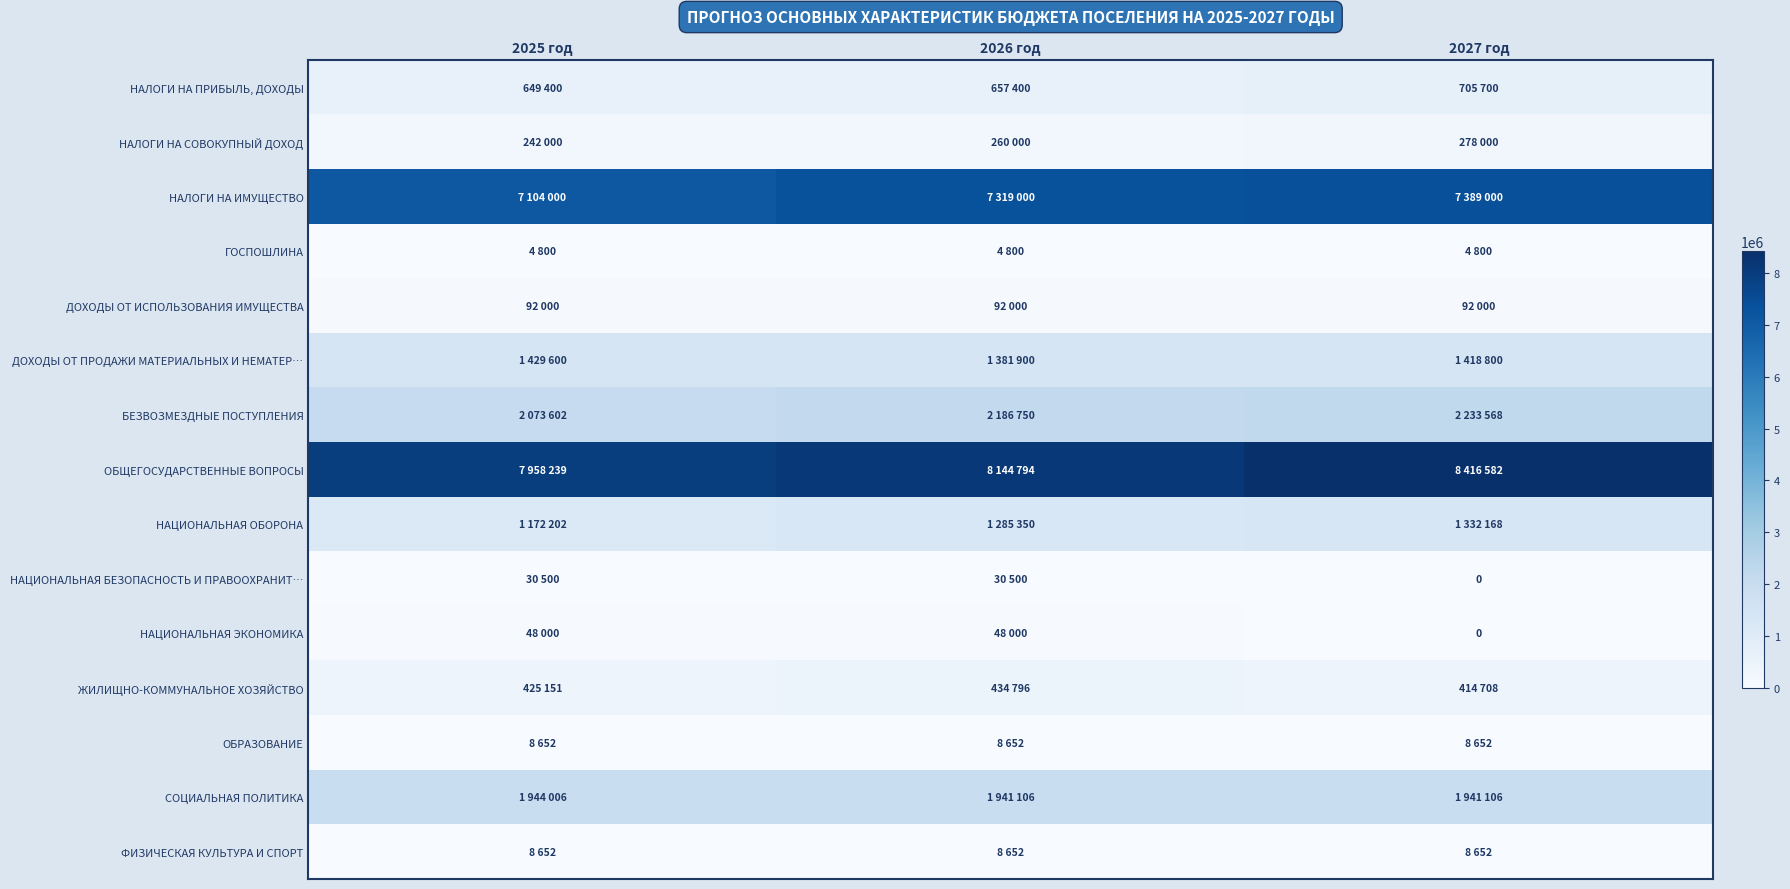

What is the difference between the highest and lowest values at 2027 год?

8416582